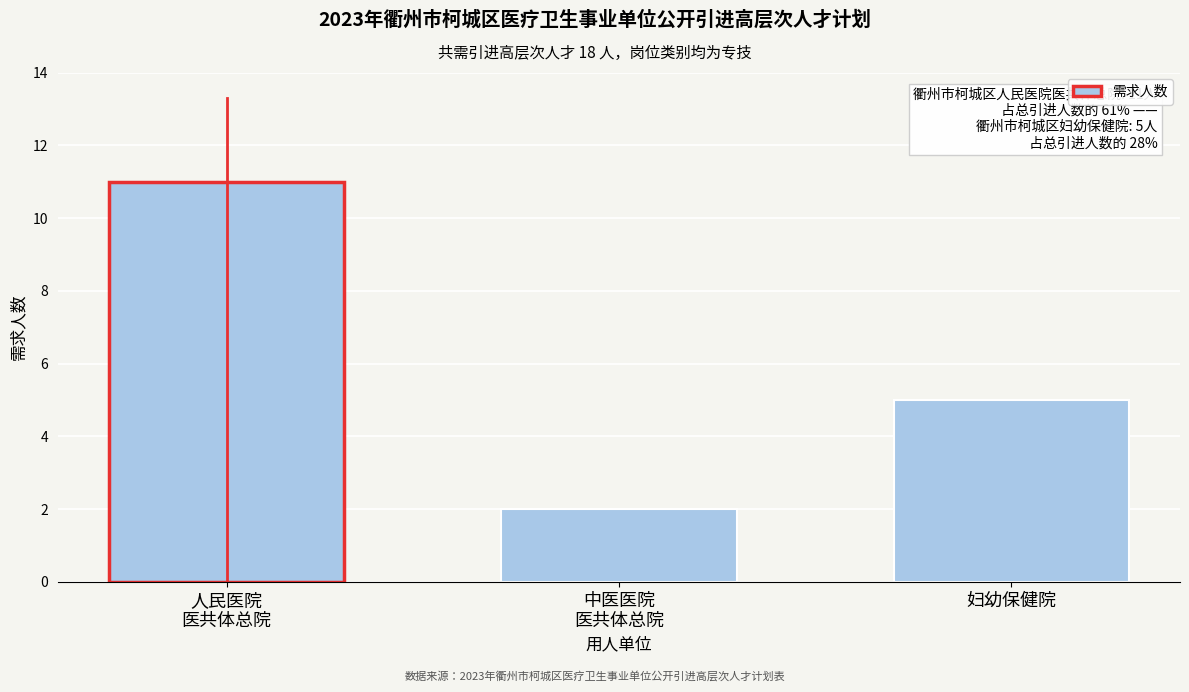

Reading left to right, transcribe all the data shown in this chart.

11	2	5